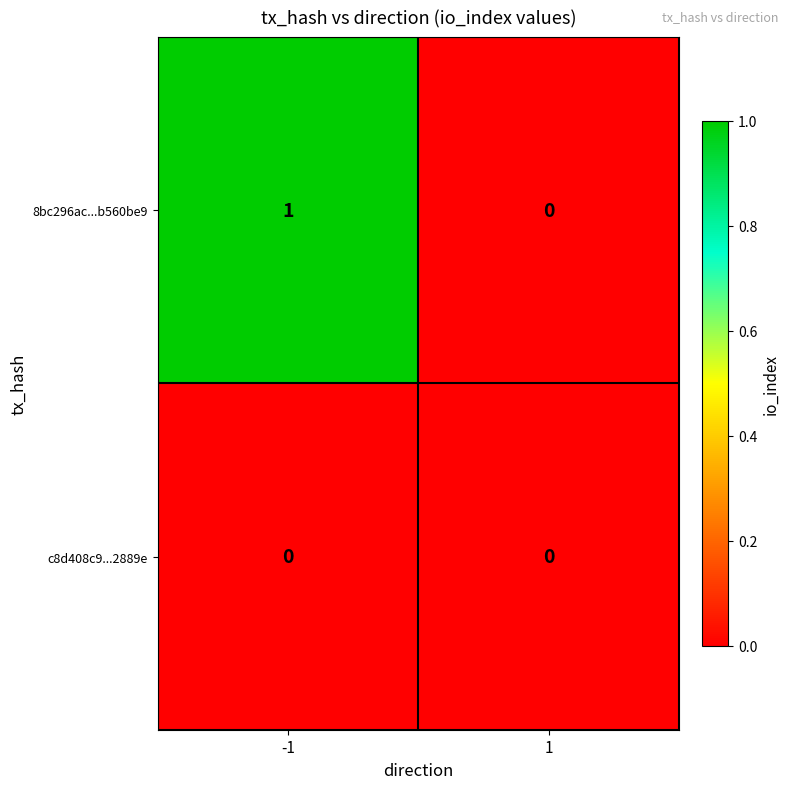

Which series has the largest total across all categories?

8bc296ac...b560be9